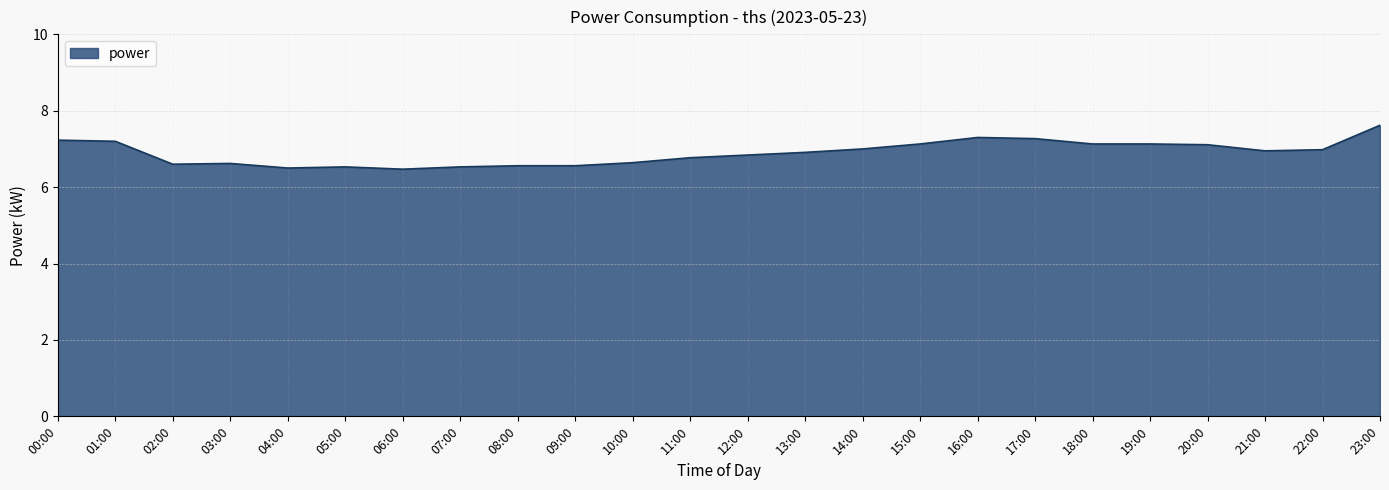

What is the difference between the values at 10:00 and 13:00?

0.3